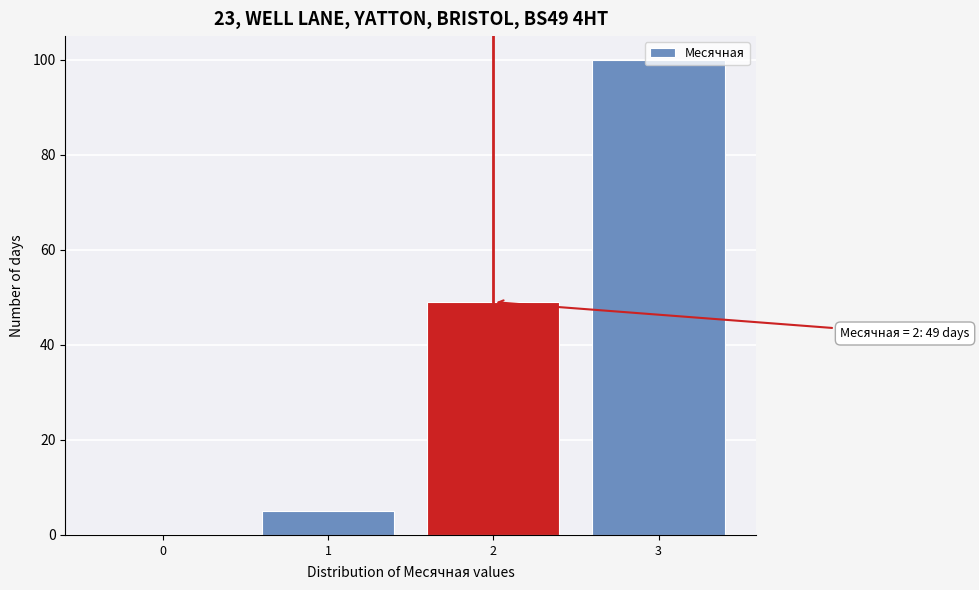

What is the change in value from 0 to 1?

+5